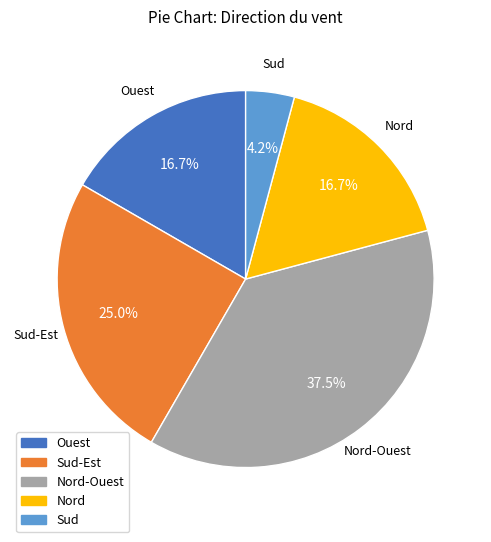

Is there any slice that represents more than half of the pie?

No